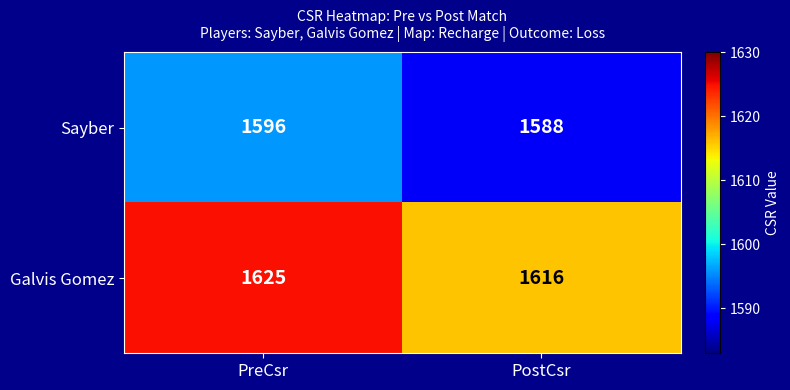

What is the spread (max minus min) of values at PreCsr?

29